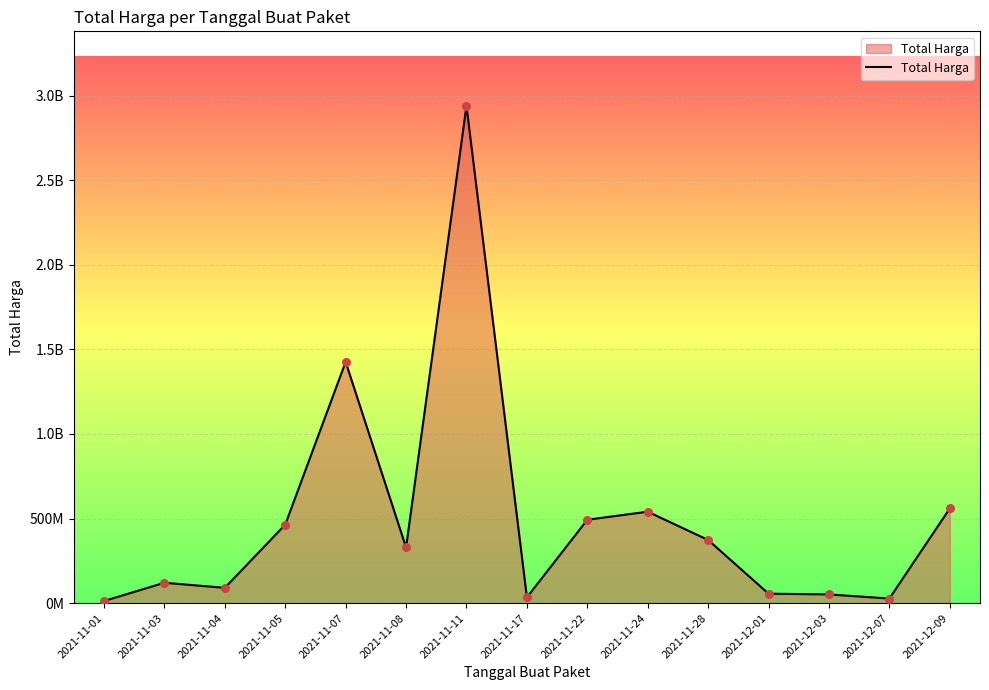

Is this an area chart (filled region under the line)?

Yes